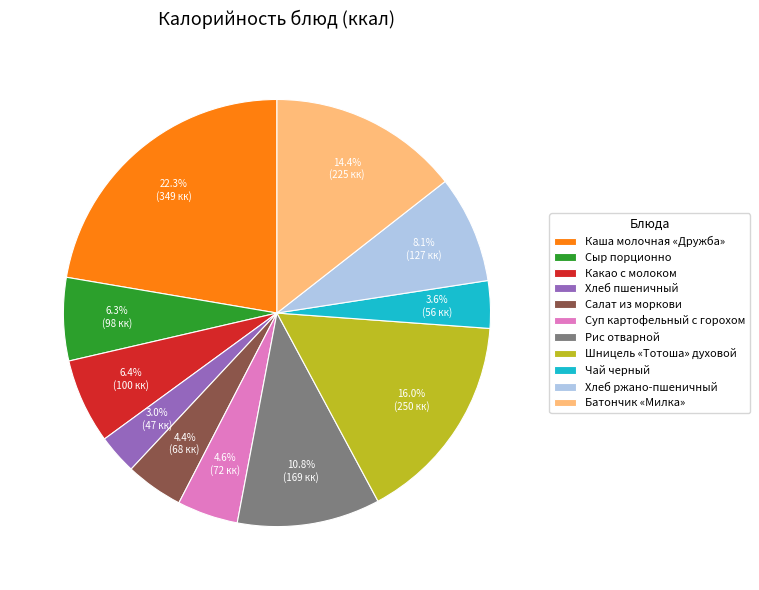

What percentage is the Шницель «Тотоша» духовой slice, to the nearest percent?

16%